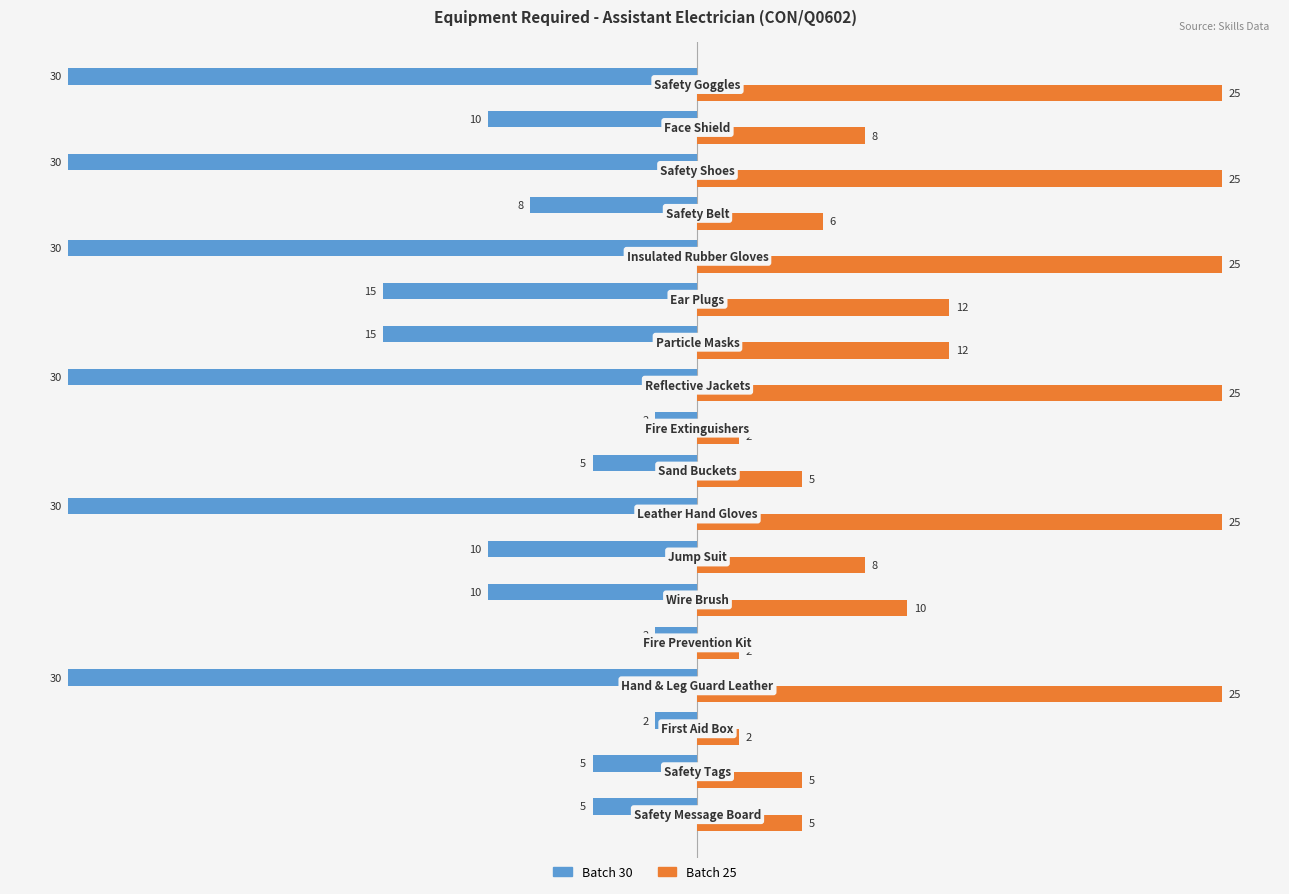

What is the smallest value displayed?

-30